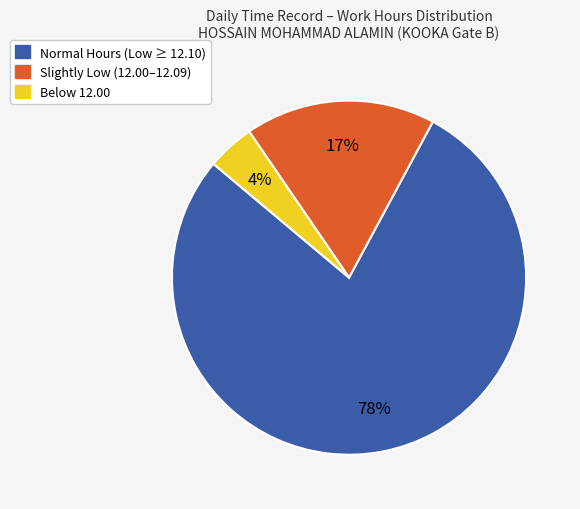

To the nearest percent, what is the average slice percentage?

33%